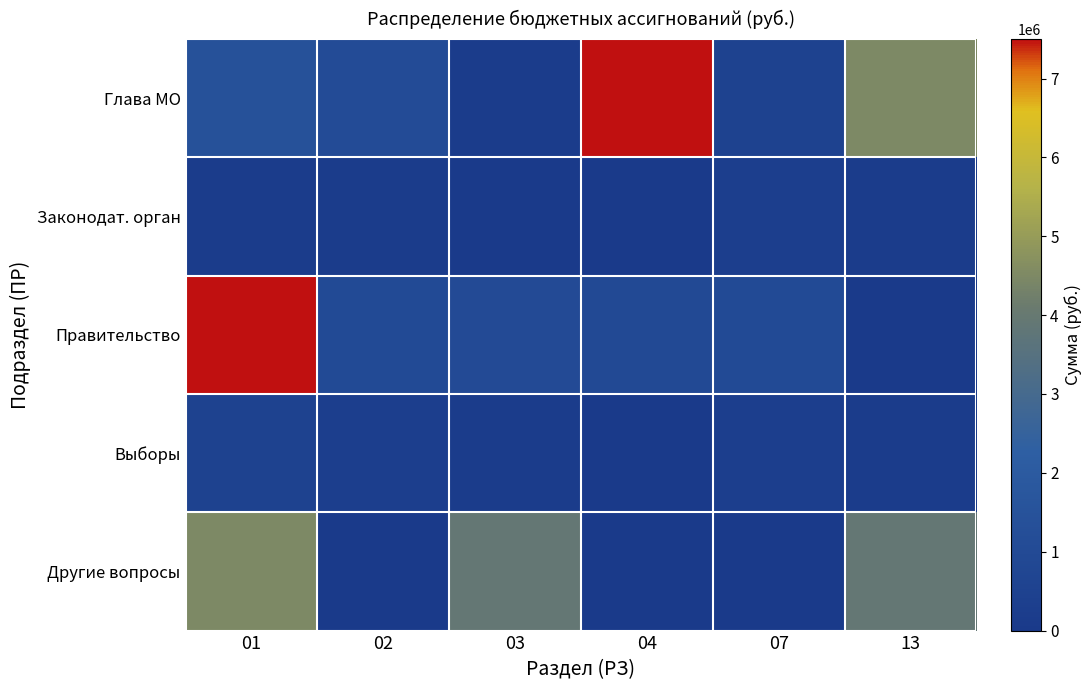

Count the number of categories in the chart.

6